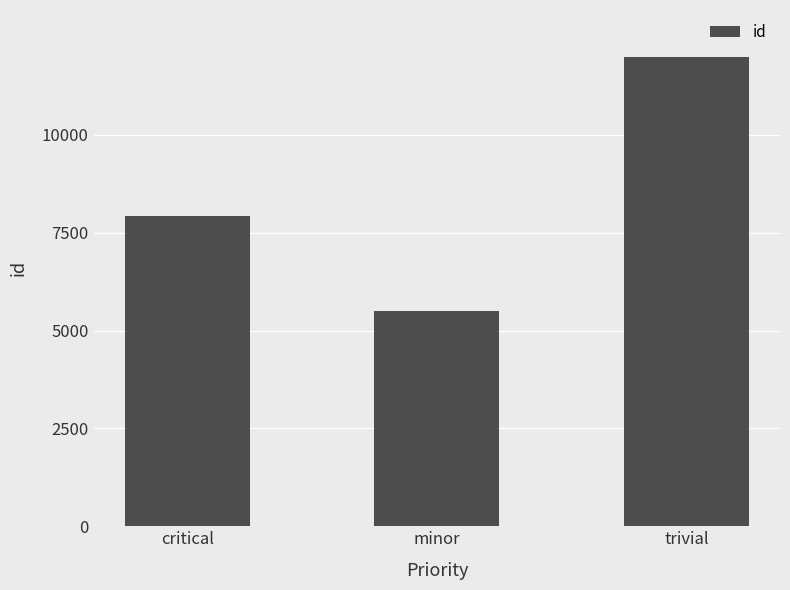

What position from the right is trivial?

1